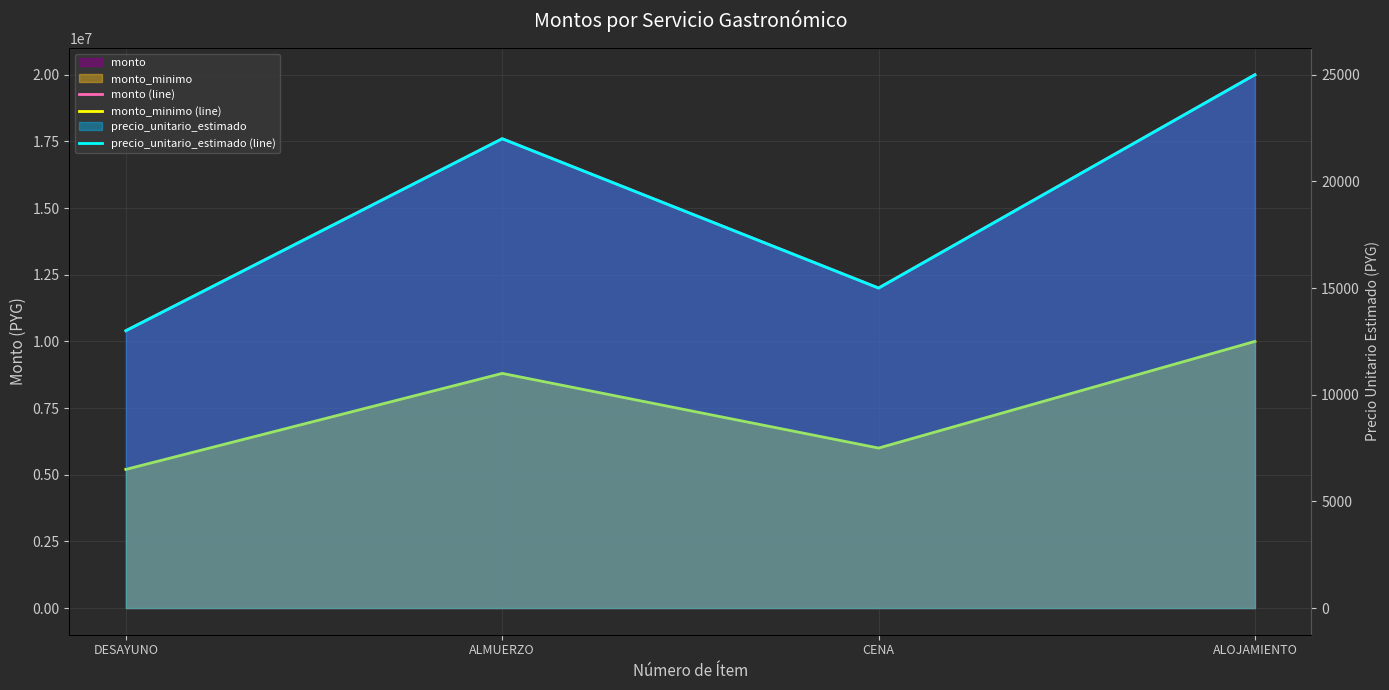

The monto_minimo (line) series shows 6000000 at CENA. True or false?

True